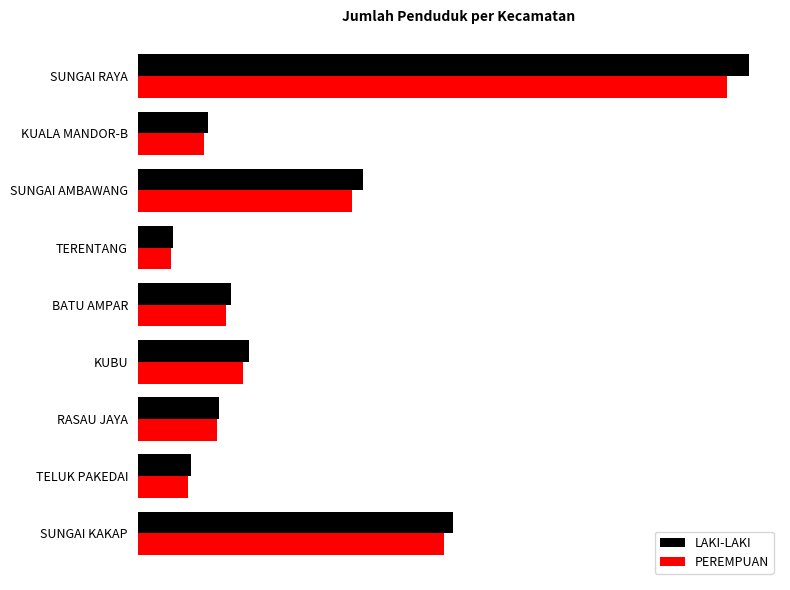

What are all the series names shown in the legend?

LAKI-LAKI, PEREMPUAN